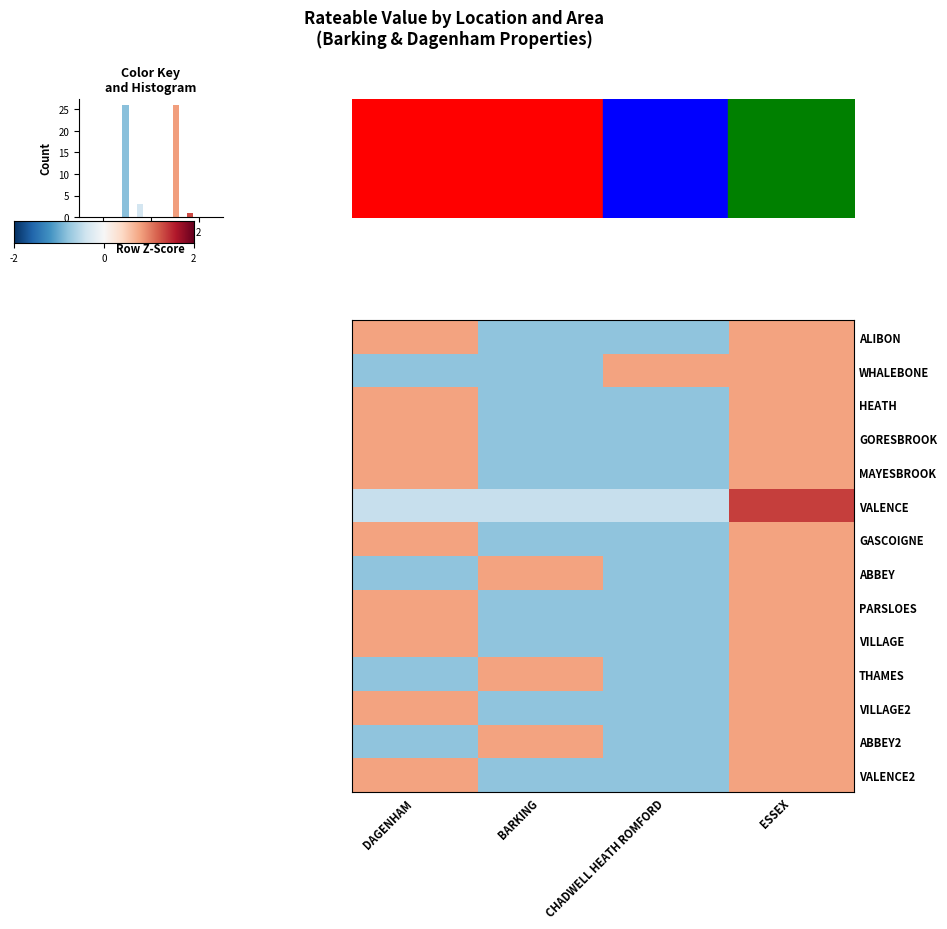

Reading right to left, what are all the values shown in this chart?

ALIBON: ESSEX=1.0	CHADWELL HEATH ROMFORD=-1.0	BARKING=-1.0	DAGENHAM=1.0
WHALEBONE: ESSEX=1.0	CHADWELL HEATH ROMFORD=1.0	BARKING=-1.0	DAGENHAM=-1.0
HEATH: ESSEX=1.0	CHADWELL HEATH ROMFORD=-1.0	BARKING=-1.0	DAGENHAM=1.0
GORESBROOK: ESSEX=1.0	CHADWELL HEATH ROMFORD=-1.0	BARKING=-1.0	DAGENHAM=1.0
MAYESBROOK: ESSEX=1.0	CHADWELL HEATH ROMFORD=-1.0	BARKING=-1.0	DAGENHAM=1.0
VALENCE: ESSEX=1.7	CHADWELL HEATH ROMFORD=-0.6	BARKING=-0.6	DAGENHAM=-0.6
GASCOIGNE: ESSEX=1.0	CHADWELL HEATH ROMFORD=-1.0	BARKING=-1.0	DAGENHAM=1.0
ABBEY: ESSEX=1.0	CHADWELL HEATH ROMFORD=-1.0	BARKING=1.0	DAGENHAM=-1.0
PARSLOES: ESSEX=1.0	CHADWELL HEATH ROMFORD=-1.0	BARKING=-1.0	DAGENHAM=1.0
VILLAGE: ESSEX=1.0	CHADWELL HEATH ROMFORD=-1.0	BARKING=-1.0	DAGENHAM=1.0
THAMES: ESSEX=1.0	CHADWELL HEATH ROMFORD=-1.0	BARKING=1.0	DAGENHAM=-1.0
VILLAGE2: ESSEX=1.0	CHADWELL HEATH ROMFORD=-1.0	BARKING=-1.0	DAGENHAM=1.0
ABBEY2: ESSEX=1.0	CHADWELL HEATH ROMFORD=-1.0	BARKING=1.0	DAGENHAM=-1.0
VALENCE2: ESSEX=1.0	CHADWELL HEATH ROMFORD=-1.0	BARKING=-1.0	DAGENHAM=1.0